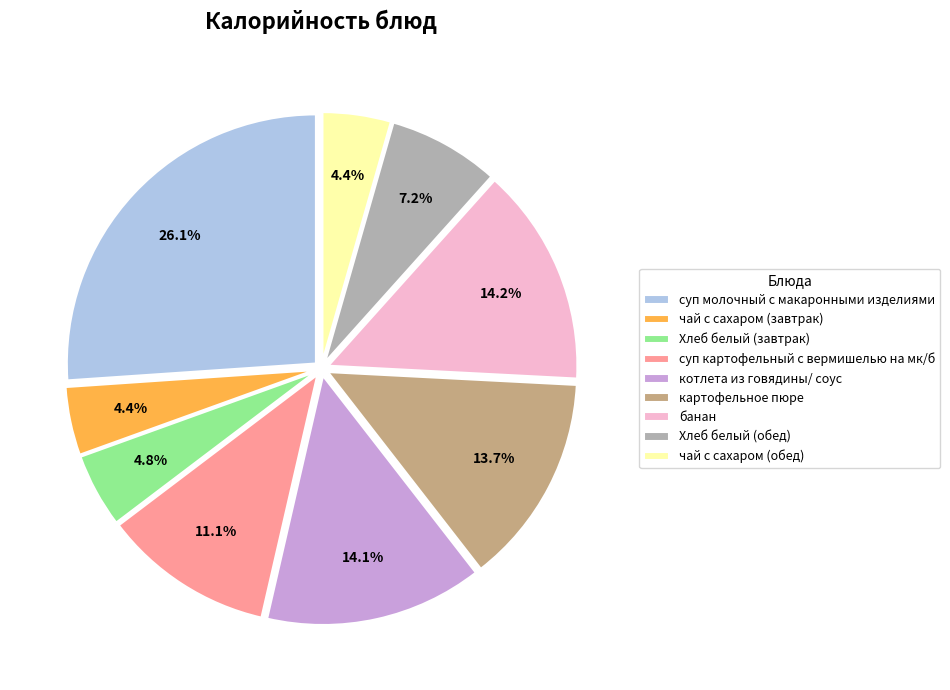

True or false: суп картофельный с вермишелью на мк/б accounts for 11% of the total.

True